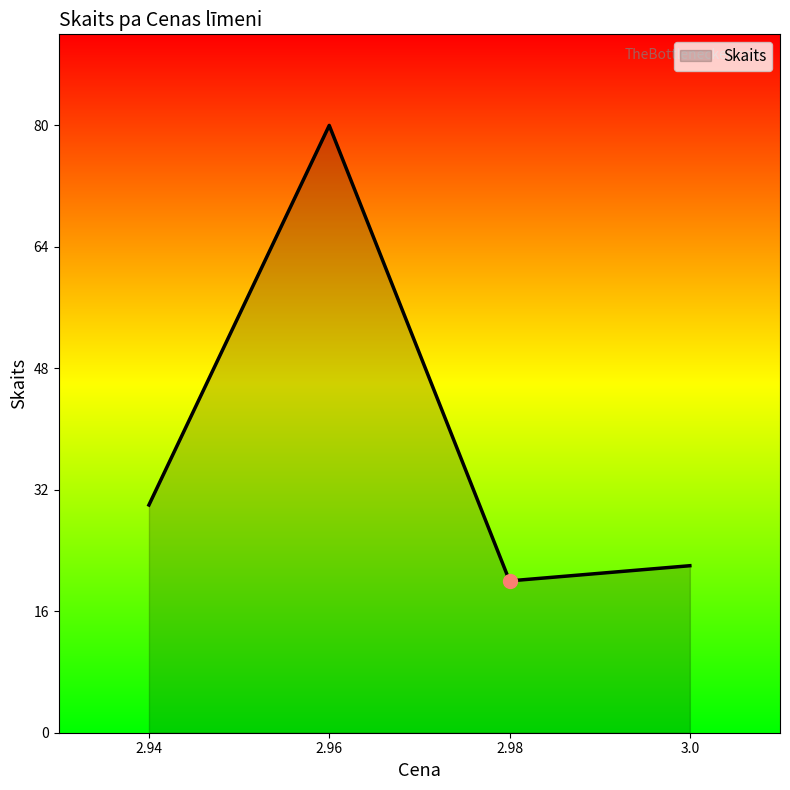

Rank the categories by value from highest to lowest.

2.96, 2.94, 3.0, 2.98